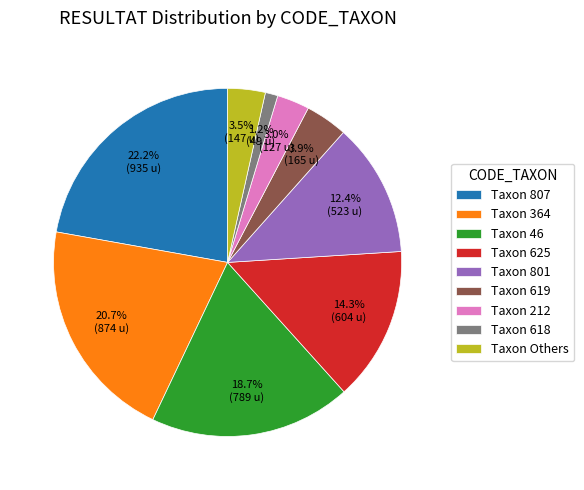

Is the sum of Taxon 46 and Taxon 364 greater than half?

No